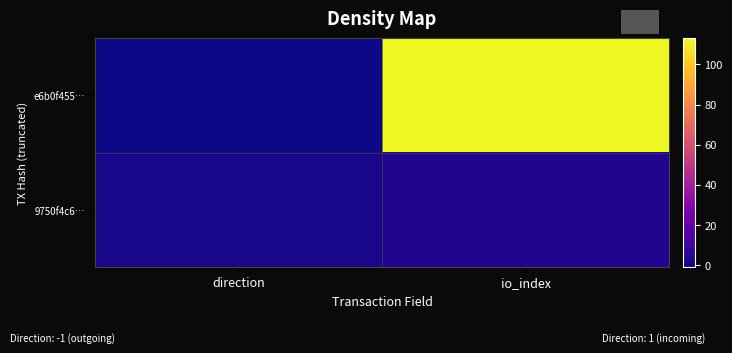

Reading right to left, extract all data points from this chart.

e6b0f455…: io_index=113	direction=-1
9750f4c6…: io_index=3	direction=1